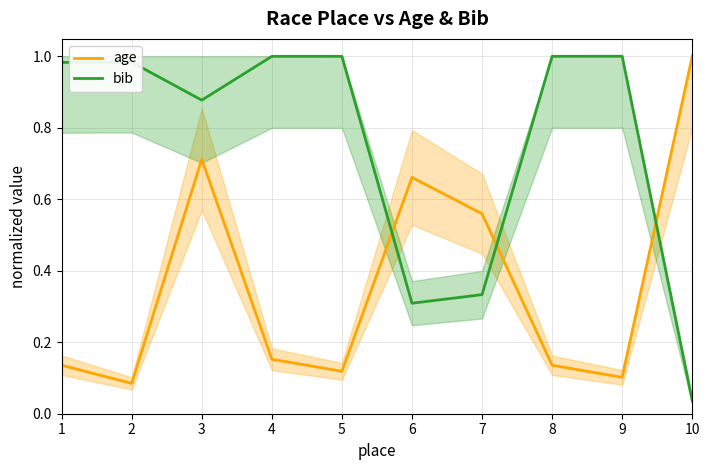

What is the greatest value displayed?

1.0